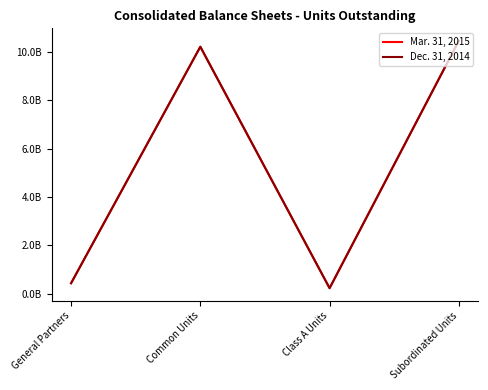

Does the chart have visible grid lines?

No